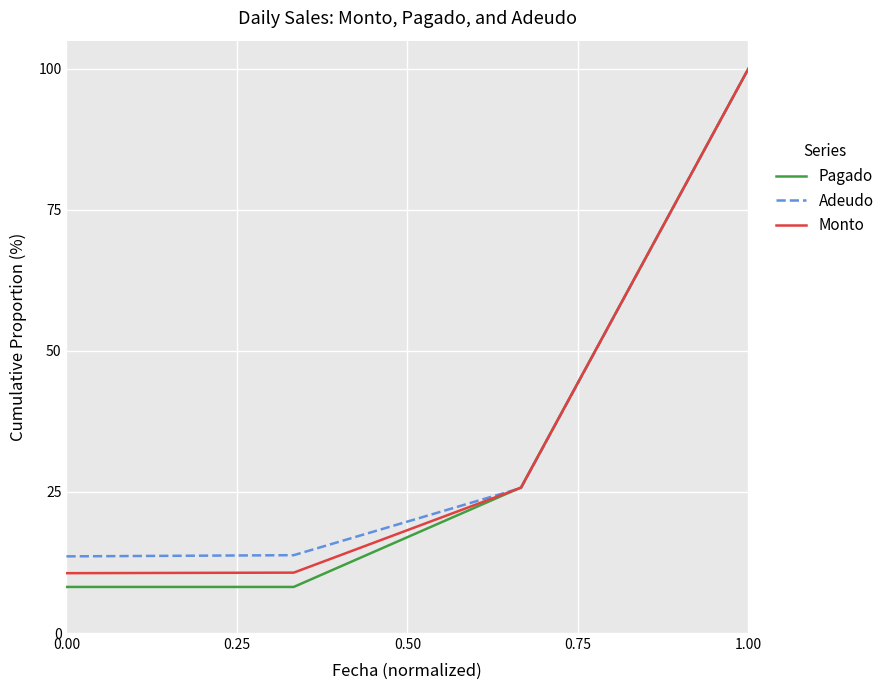

Which series has the widest spread of values?

Pagado